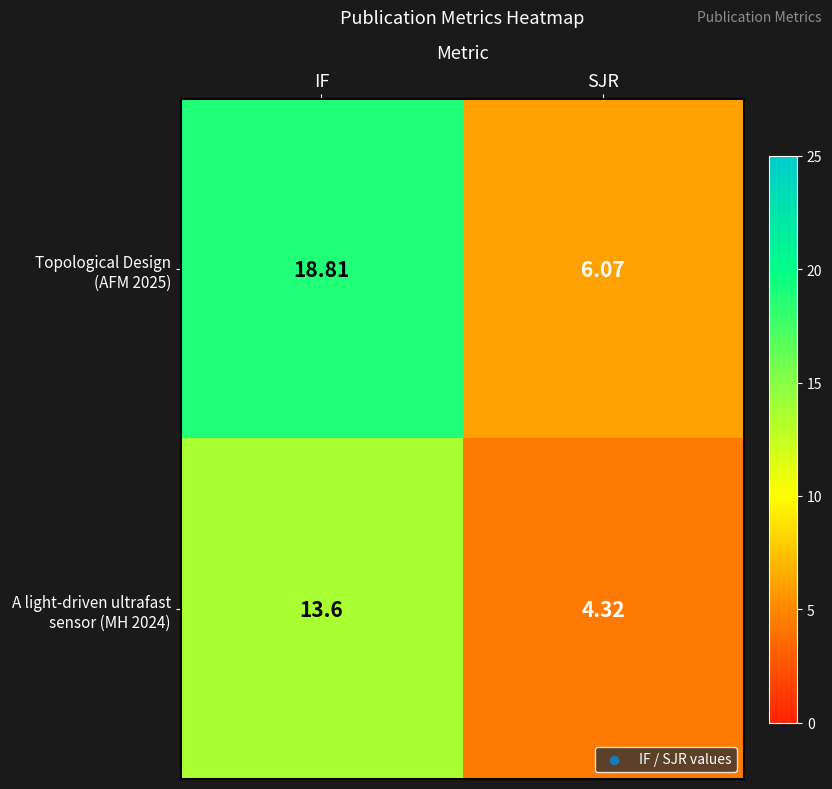

Which series has the largest total across all categories?

Topological Design (AFM 2025)